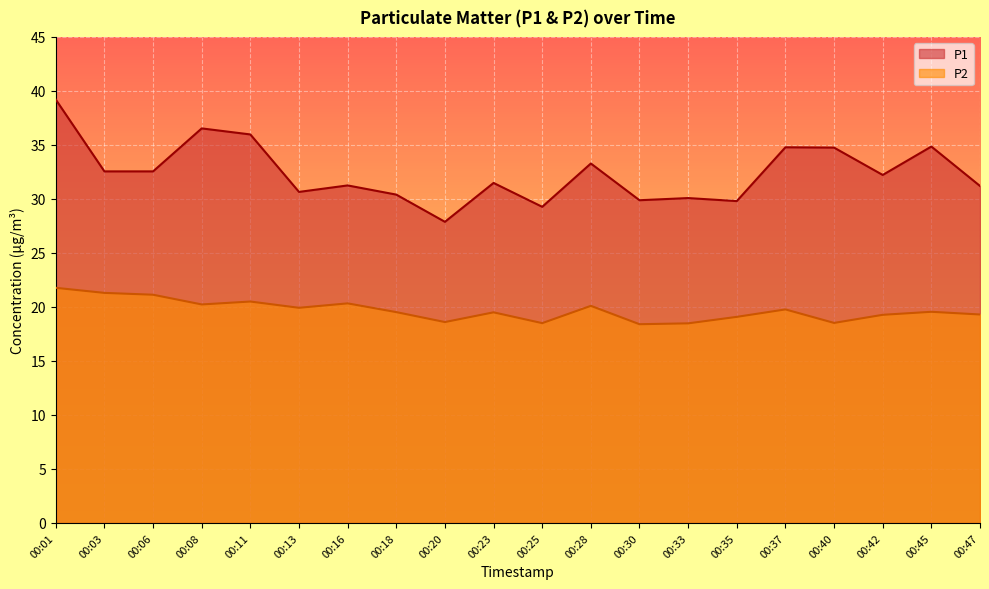

Is the value of P2 at 00:18 greater than the value of P1 at 00:01?

No